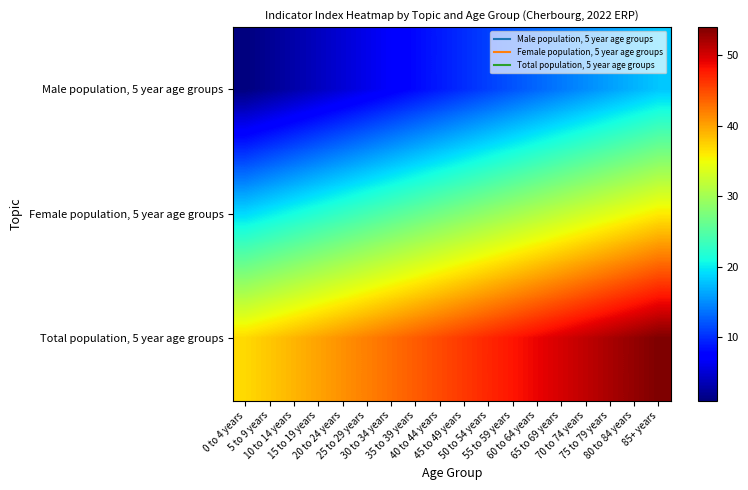

What is the difference between the highest and lowest values at 80 to 84 years?

36